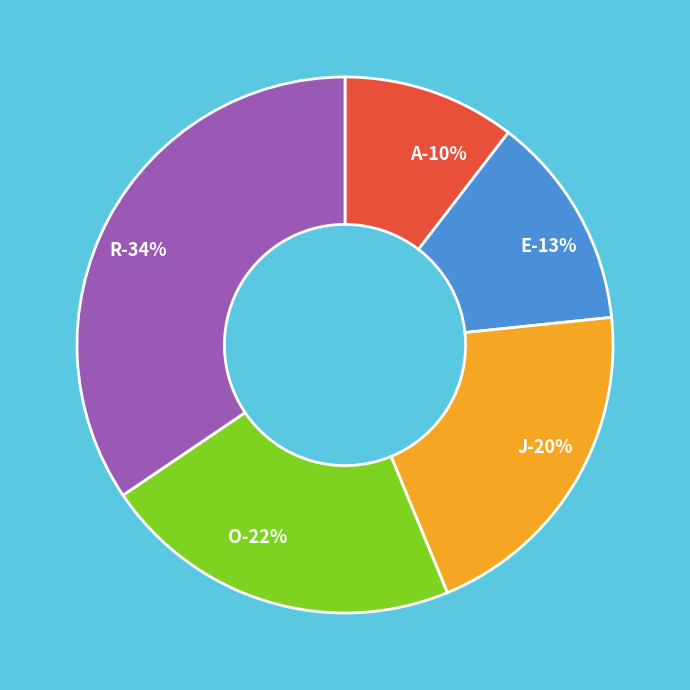

To the nearest percent, what is the combined percentage of E and R?

47%